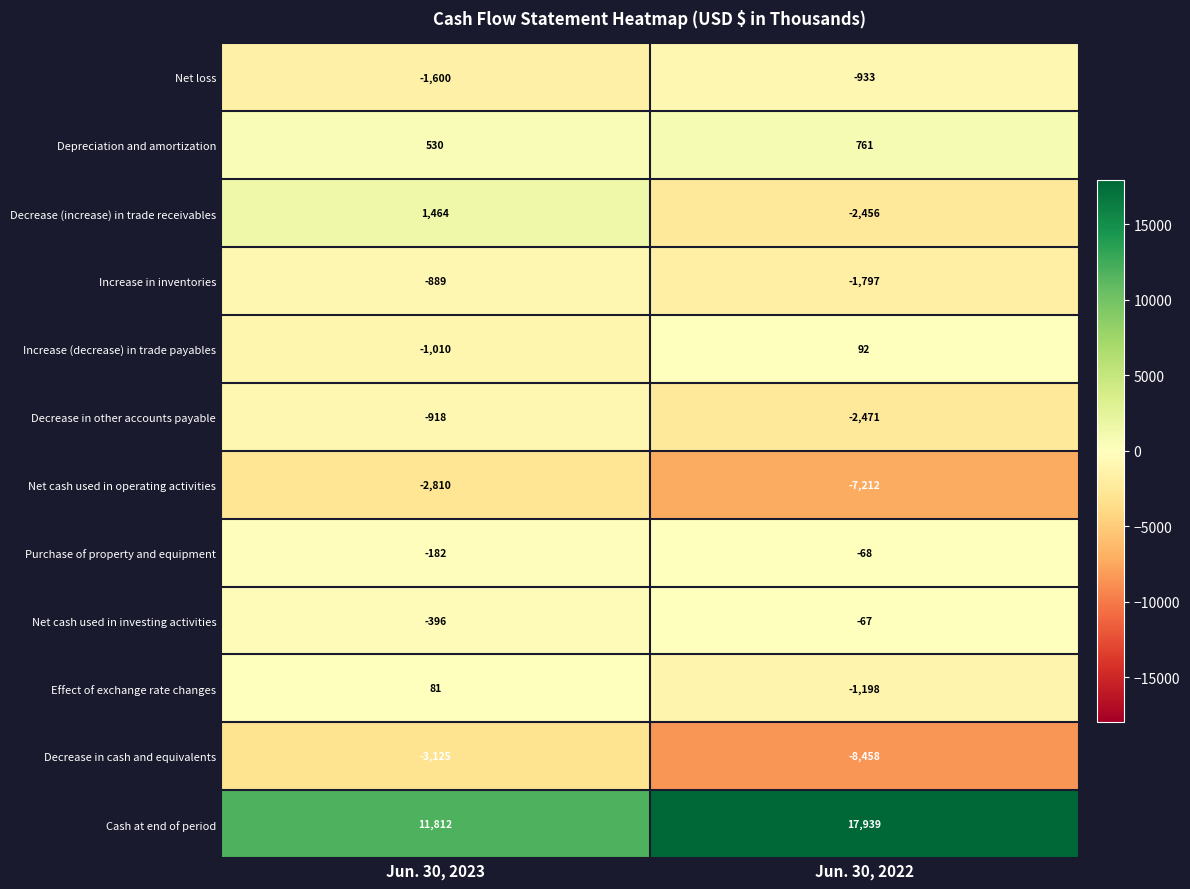

Reading left to right, what are all the values shown in this chart?

Net loss: -1600	-933
Depreciation and amortization: 530	761
Decrease (increase) in trade receivables: 1464	-2456
Increase in inventories: -889	-1797
Increase (decrease) in trade payables: -1010	92
Decrease in other accounts payable: -918	-2471
Net cash used in operating activities: -2810	-7212
Purchase of property and equipment: -182	-68
Net cash used in investing activities: -396	-67
Effect of exchange rate changes: 81	-1198
Decrease in cash and equivalents: -3125	-8458
Cash at end of period: 11812	17939